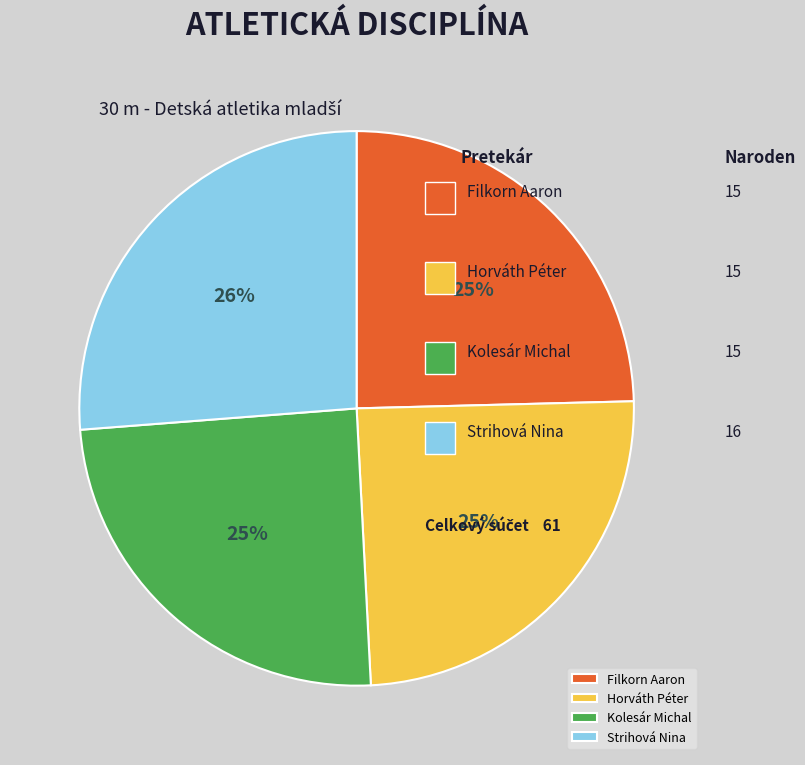

Is Horváth Péter the majority of the pie?

No